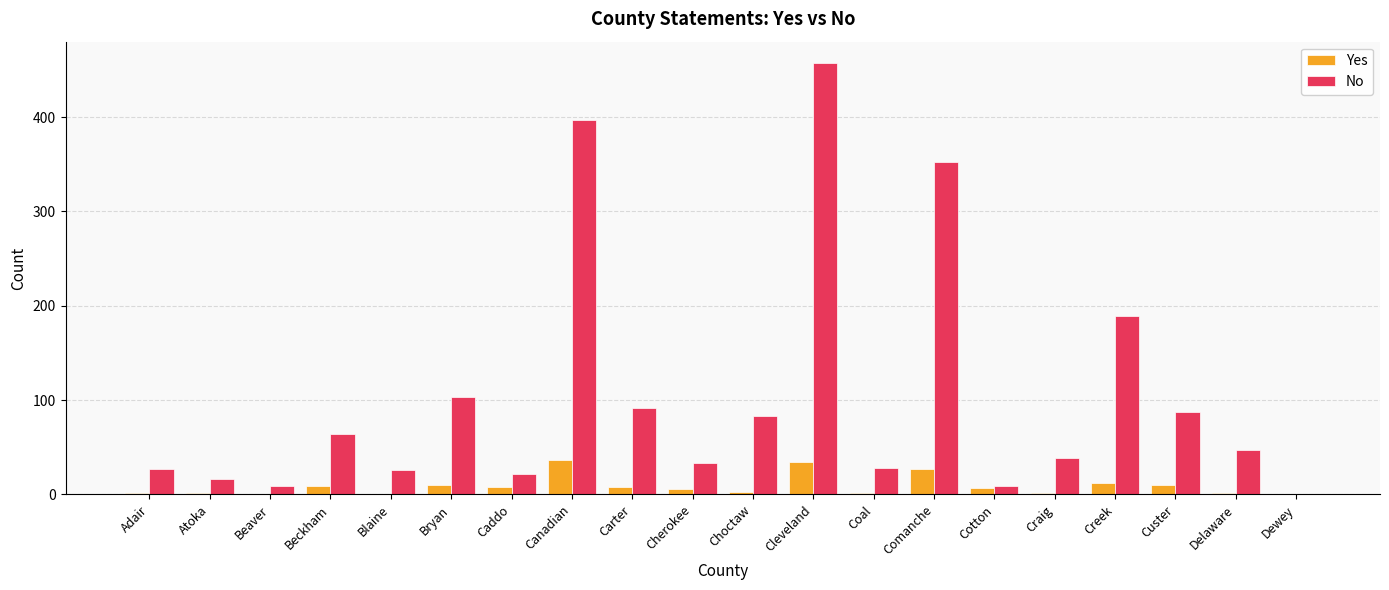

What is the approximate value of No at Choctaw, to the nearest 50?

100